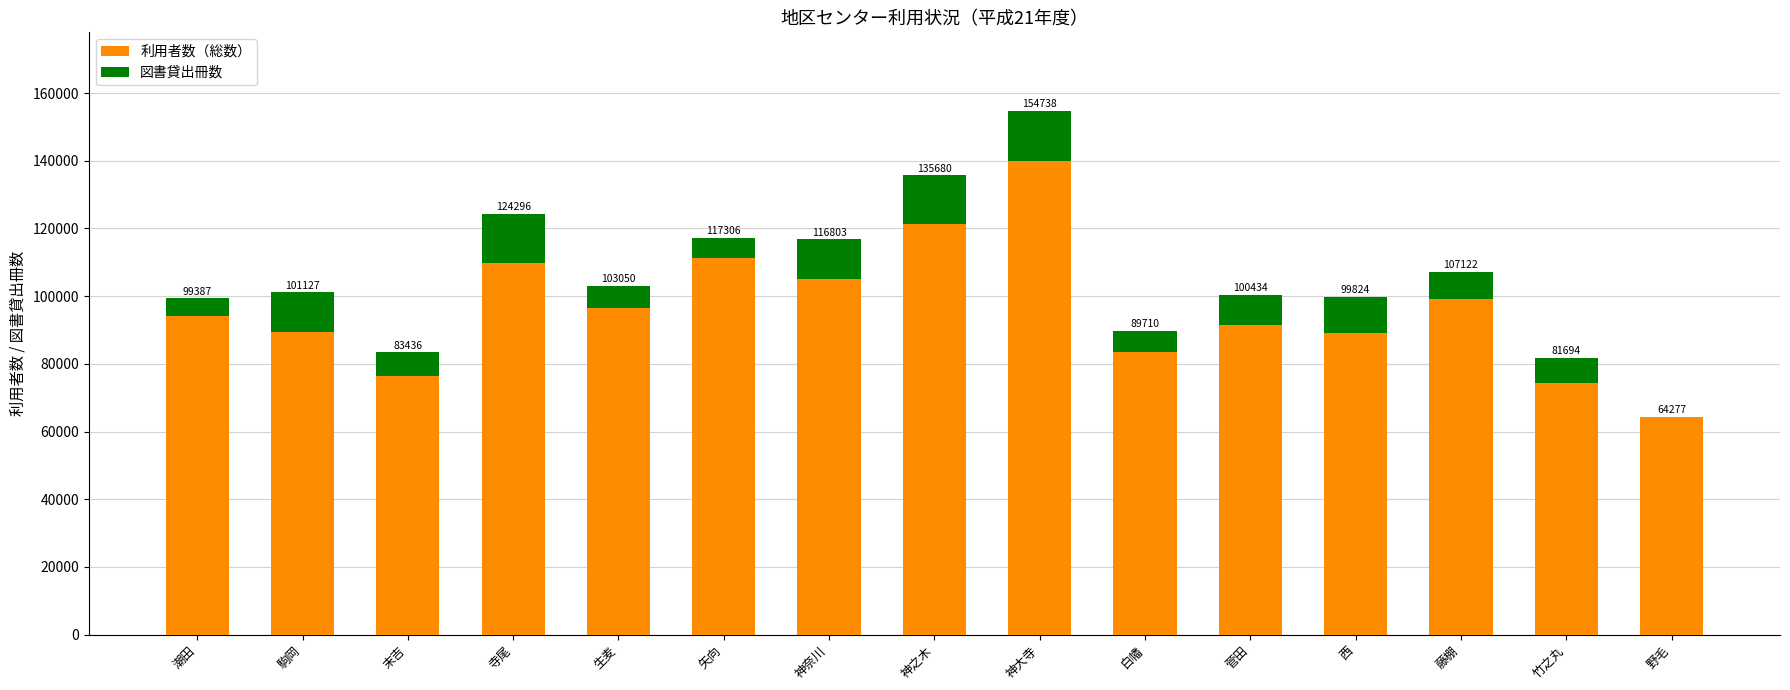

What are all the series names shown in the legend?

利用者数（総数）, 図書貸出冊数